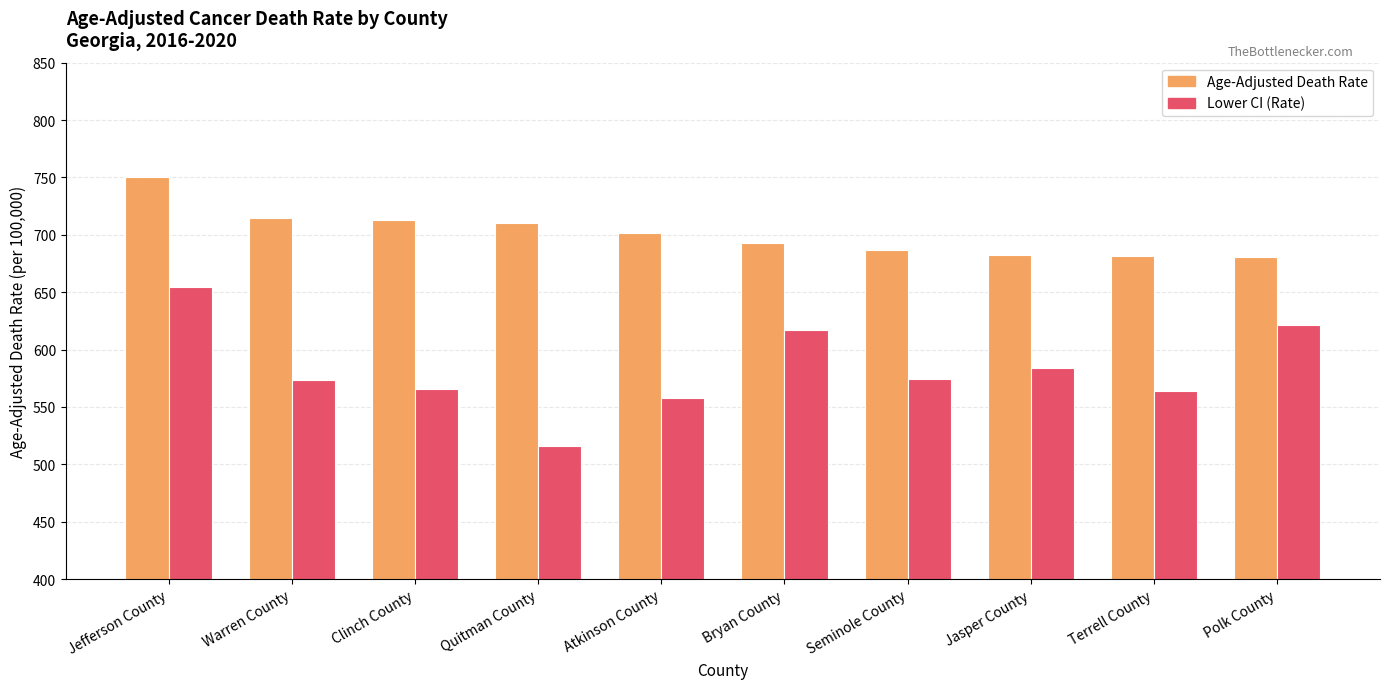

Is the value of Lower CI (Rate) at Atkinson County greater than the value of Age-Adjusted Death Rate at Warren County?

No